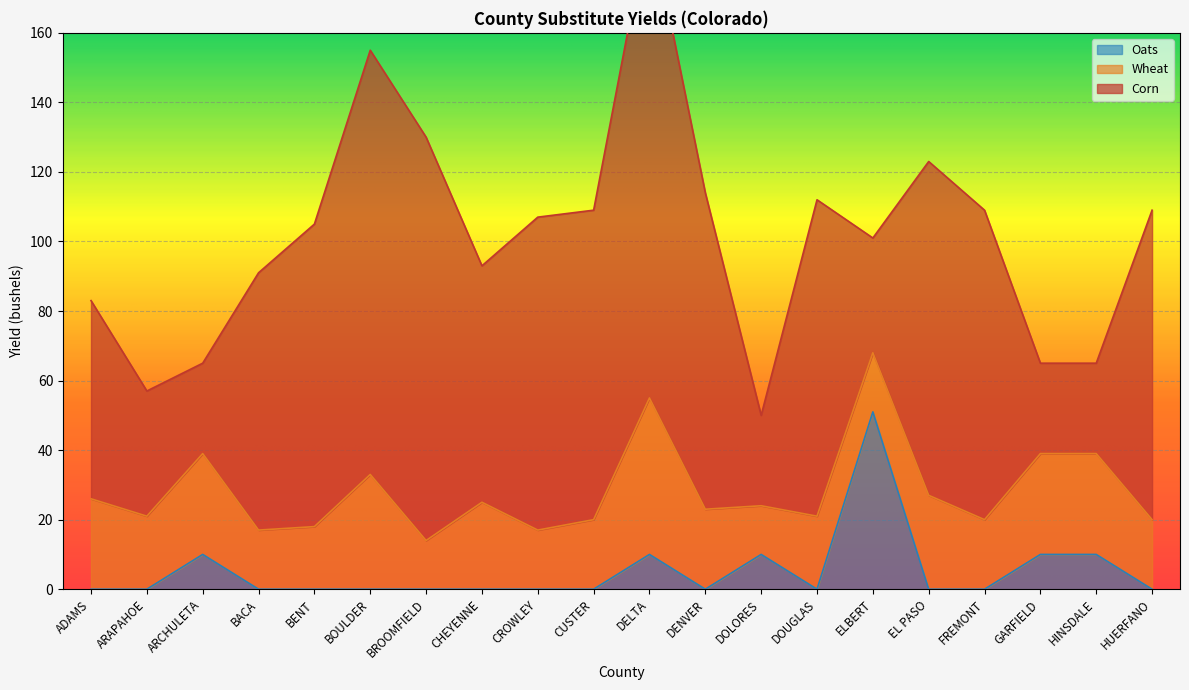

Which category has the highest value in the Oats series?

ELBERT